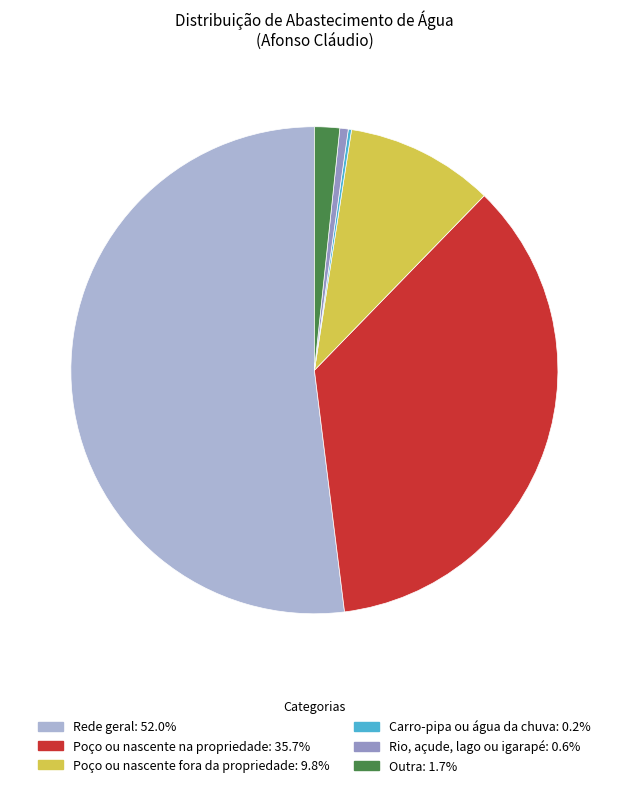

Which category accounts for the majority?

Rede geral